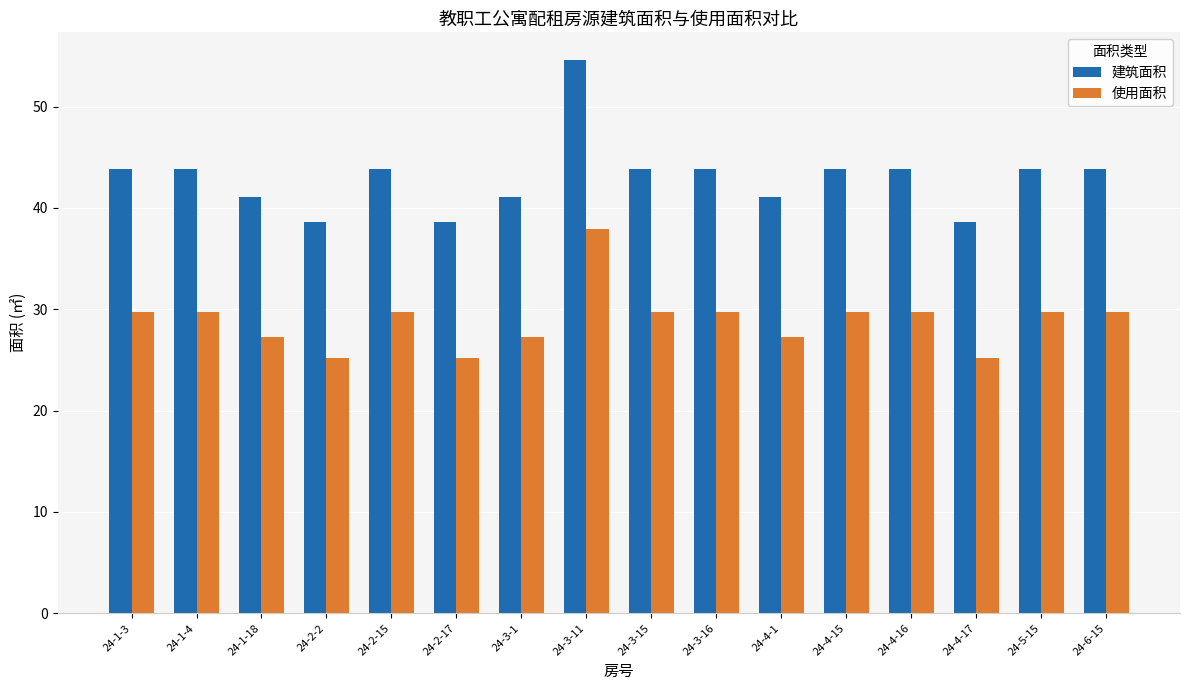

At which category is the sum across all series the highest?

24-3-11